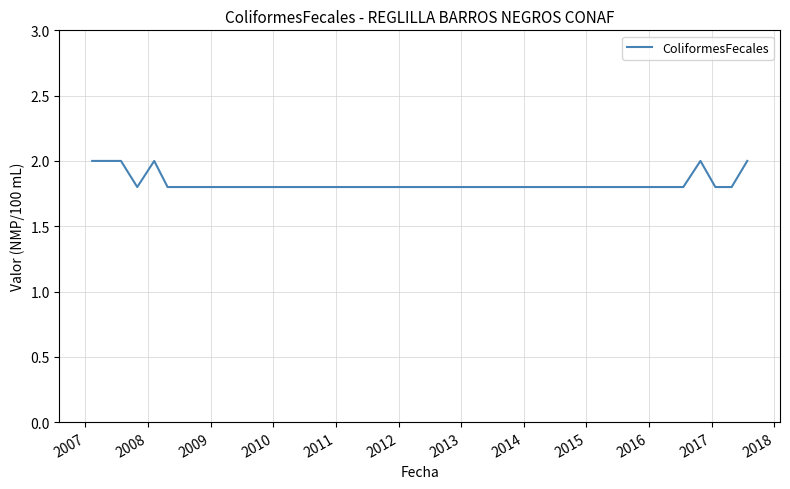

What is the maximum value shown in the chart?

2.0